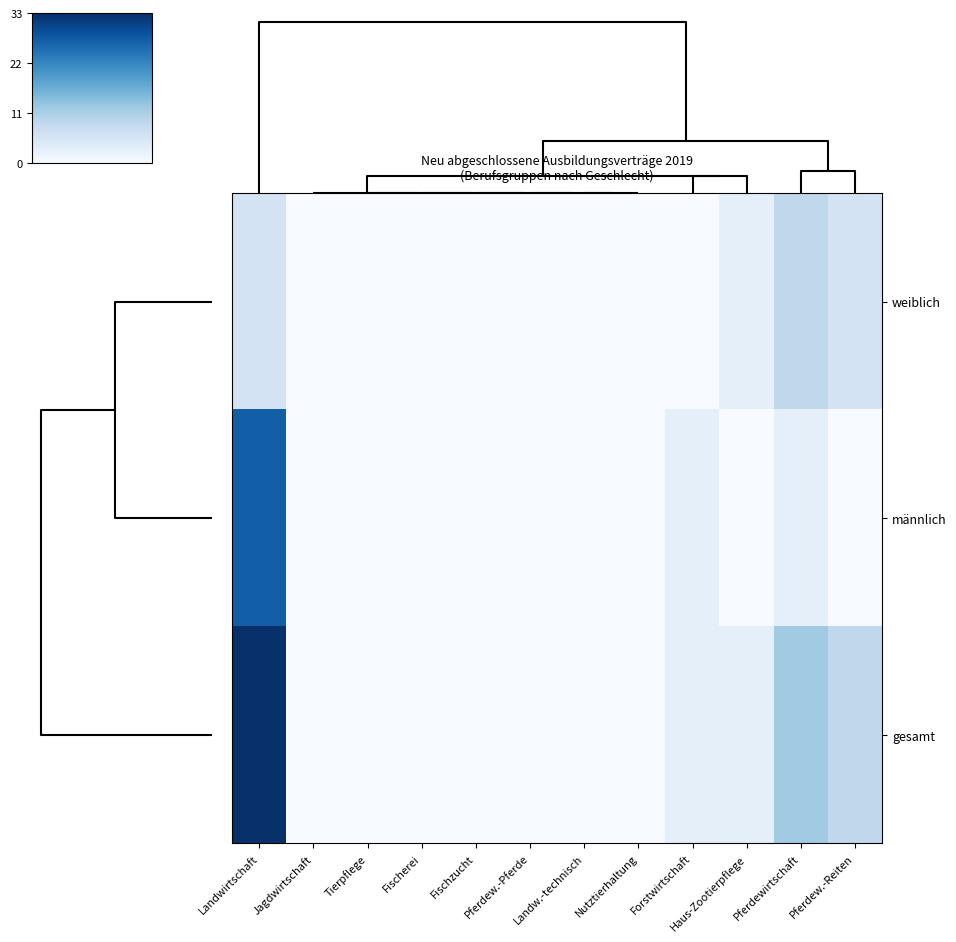

How many categories are shown in the chart?

12